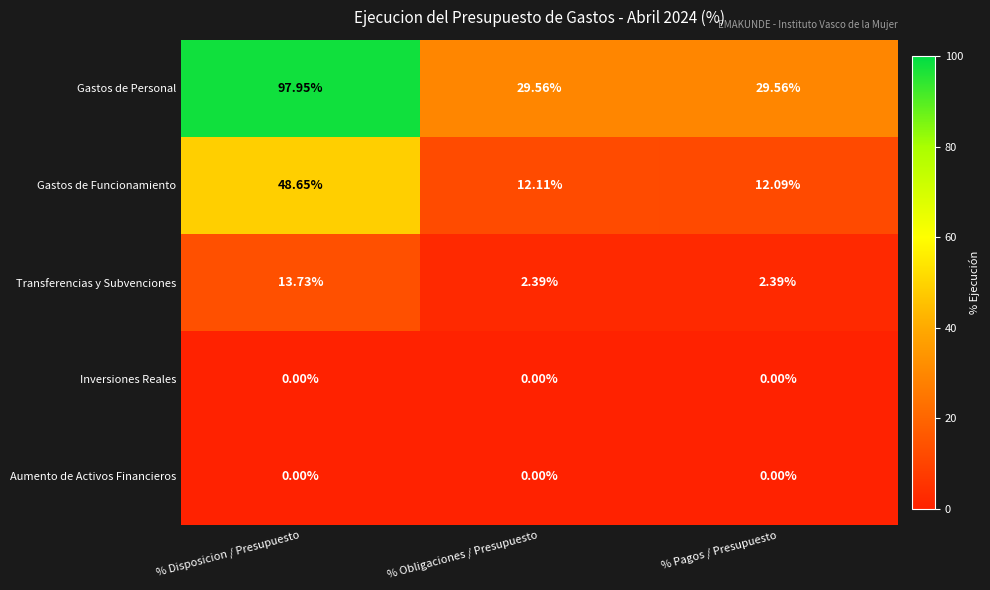

Is the value of Gastos de Personal at % Disposicion / Presupuesto greater than the value of Gastos de Funcionamiento at % Obligaciones / Presupuesto?

Yes